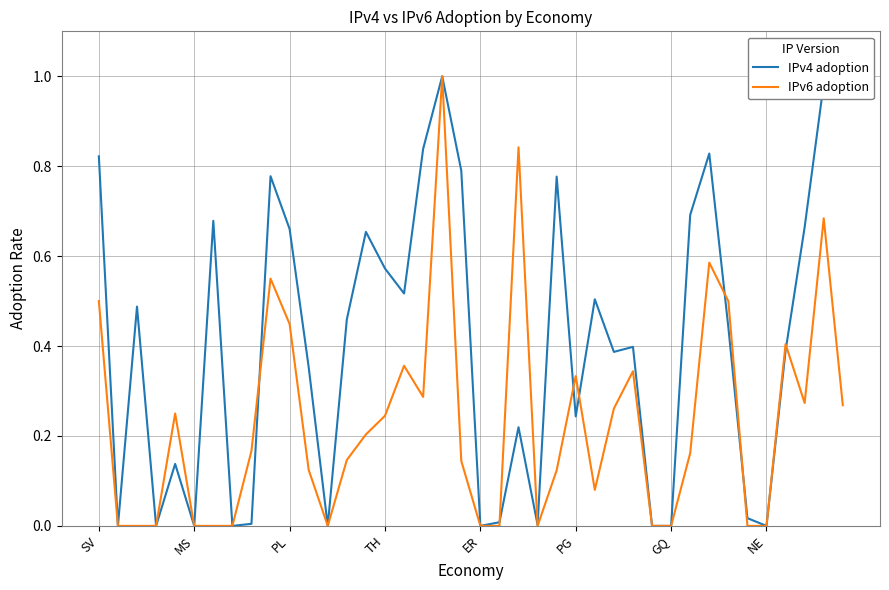

Which series has the largest total across all categories?

IPv4 adoption